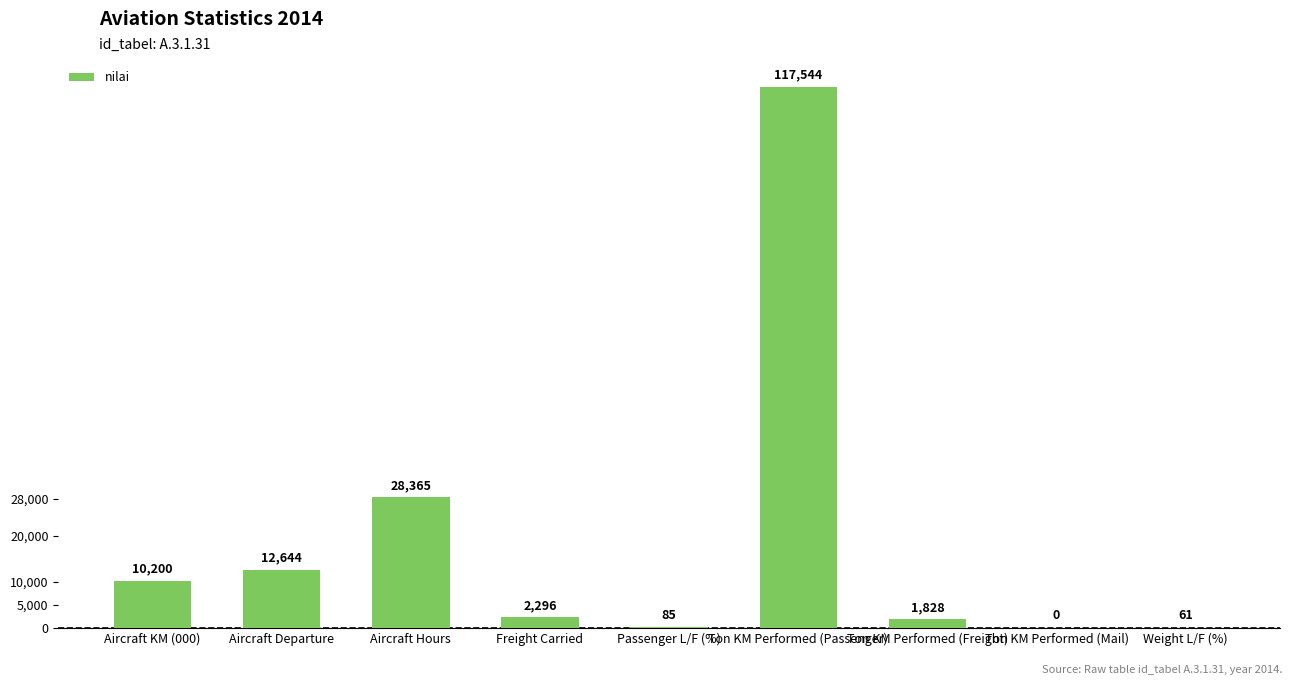

At which category does the chart reach its peak across all series?

Ton KM Performed (Passenger)